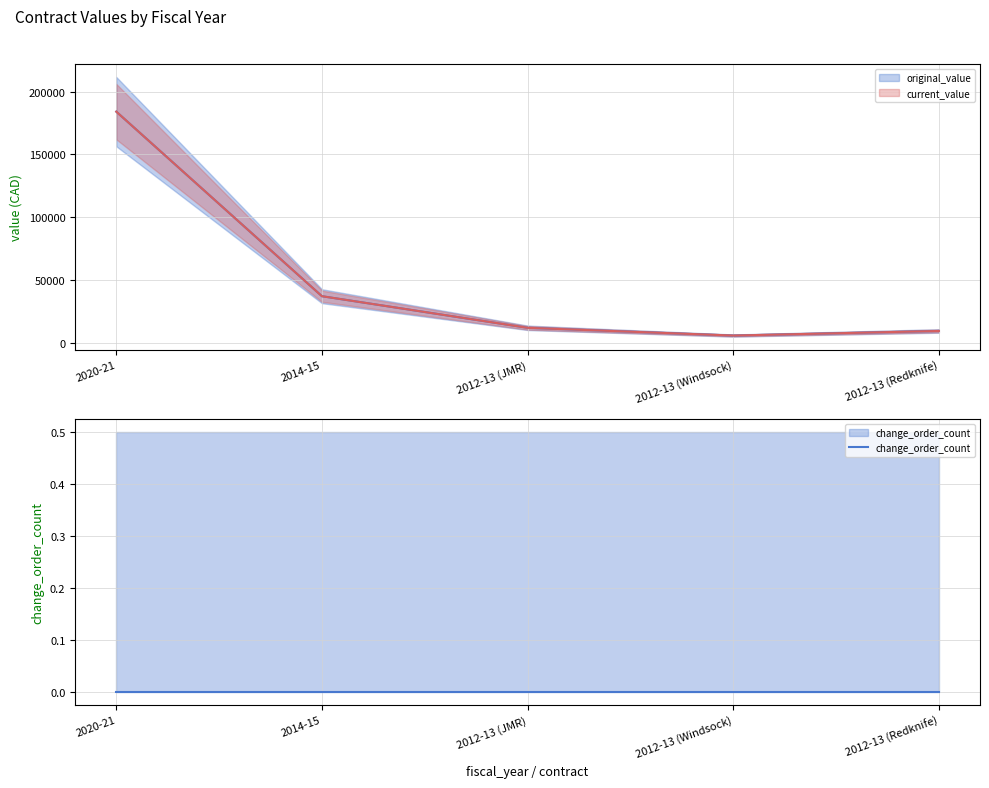

True or false: original_value and current_value intersect in this chart.

False